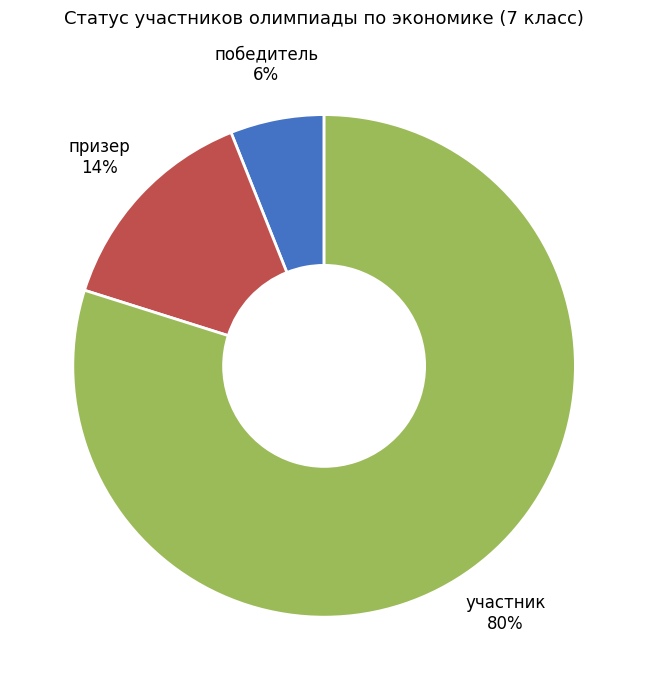

To the nearest percent, what percentage of the pie is победитель?

6%